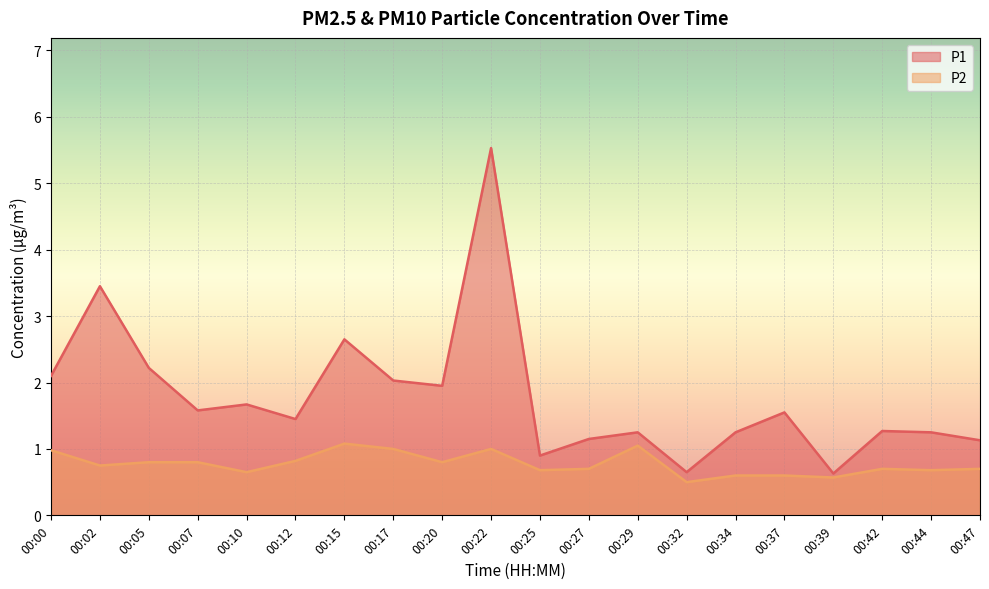

Count the number of data series in this chart.

2